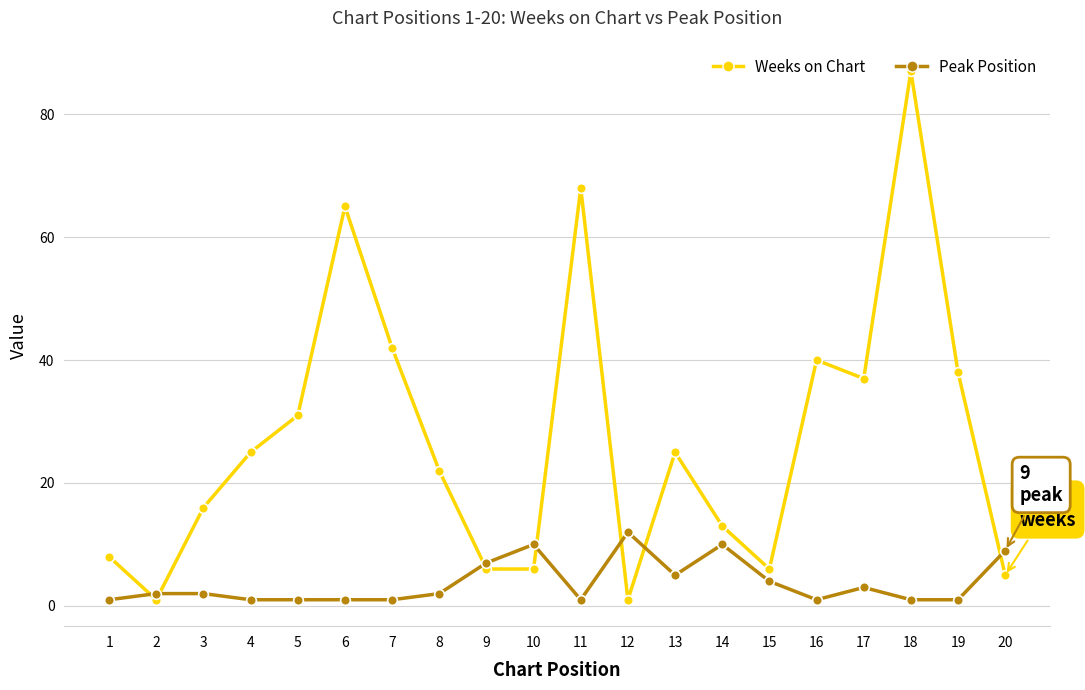

Is this an area chart (filled region under the line)?

No